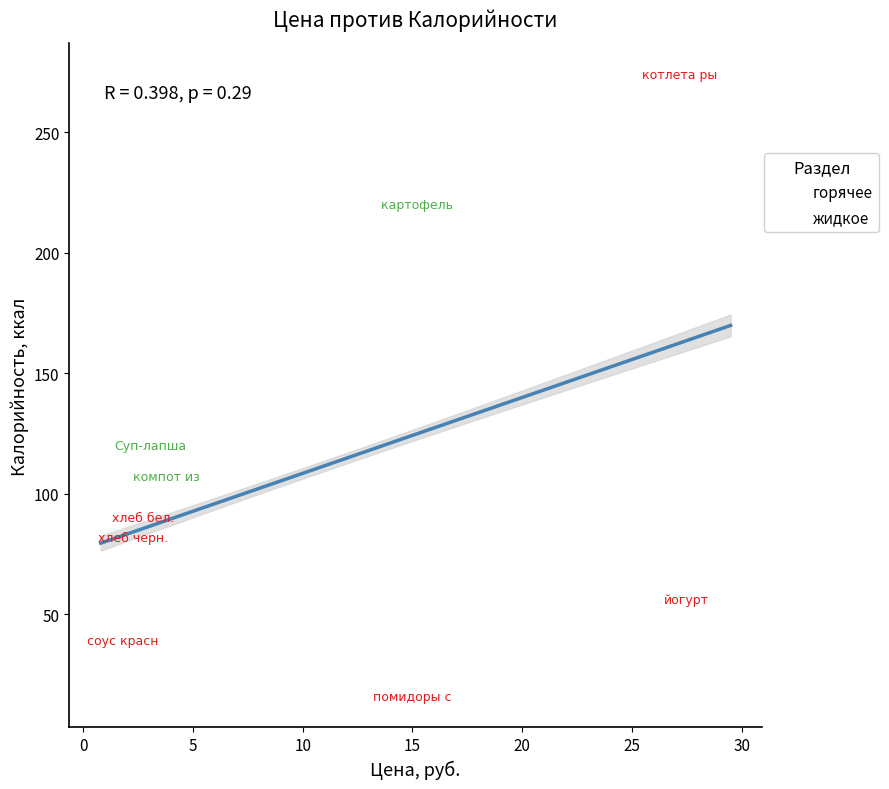

Which series reaches the minimum Y coordinate?

горячее